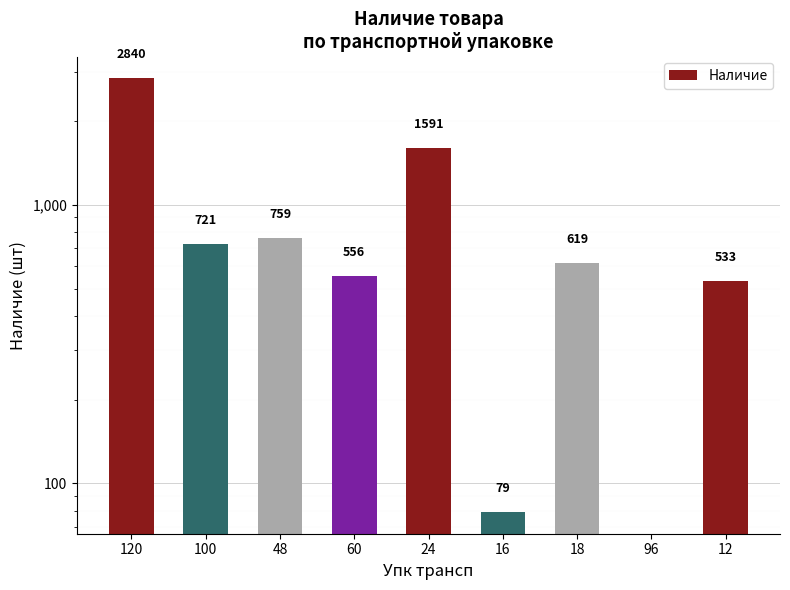

What is the label of the 3rd bar from the right?

18